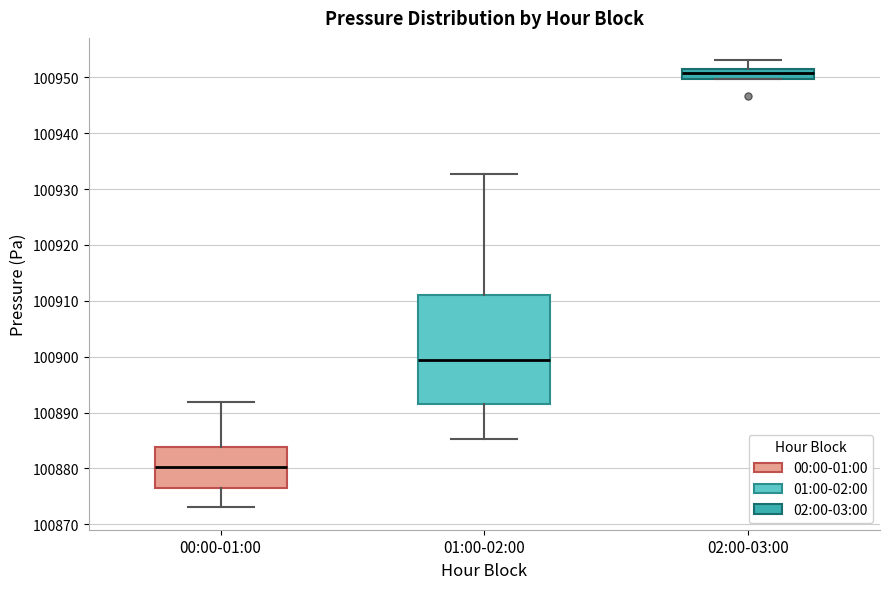

Reading left to right, transcribe this box plot: for each box, give where its median line is, the range the box spans, and where its two whiskers end, as read against the y-axis. The values are not printed on the chart, so give them approximately, as read against the axis.

00:00-01:00: median 100880, box 100877 to 100884, whiskers 100873 to 100892
01:00-02:00: median 100899, box 100892 to 100911, whiskers 100885 to 100933
02:00-03:00: median 100951 (inside the box), box 100950 to 100951, whiskers 100950 to 100953